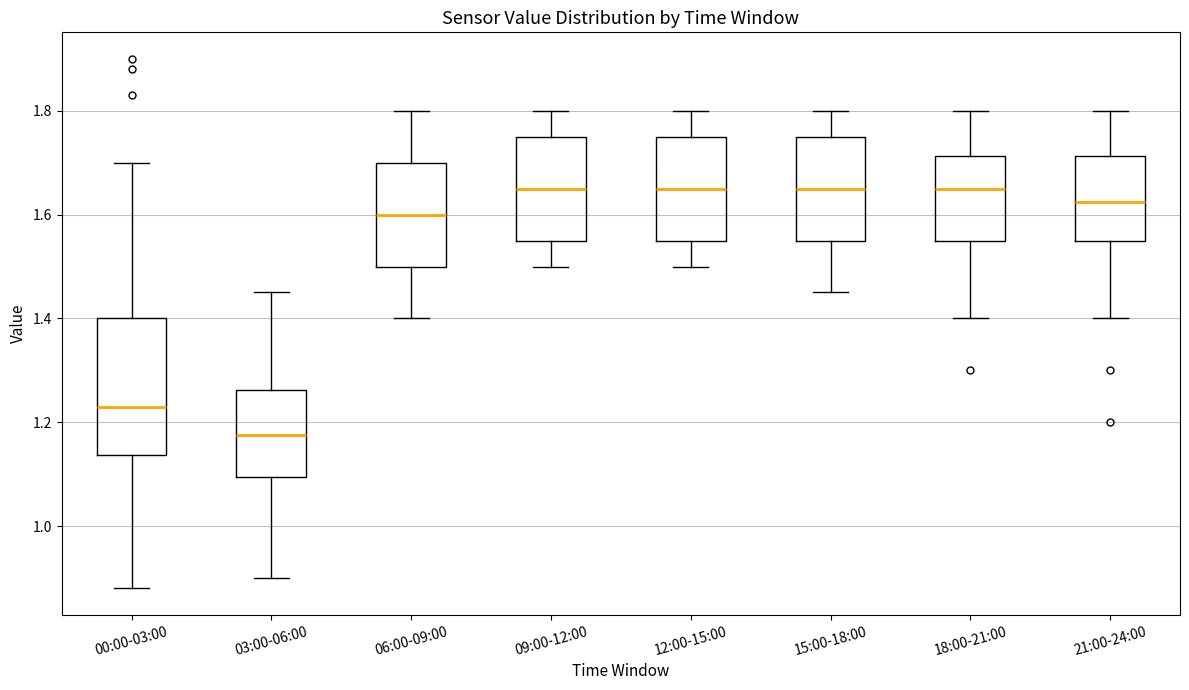

Reading left to right, read every box against the y-axis: the position of its median line, the range the box covers, and the ends of its whiskers. The values are not printed on the chart, so give them approximately, as read against the axis.

00:00-03:00: median 1.24, box 1.14 to 1.40, whiskers 0.88 to 1.70
03:00-06:00: median 1.18, box 1.10 to 1.26, whiskers 0.90 to 1.46
06:00-09:00: median 1.60, box 1.50 to 1.70, whiskers 1.40 to 1.80
09:00-12:00: median 1.66, box 1.56 to 1.76, whiskers 1.50 to 1.80
12:00-15:00: median 1.66, box 1.56 to 1.76, whiskers 1.50 to 1.80
15:00-18:00: median 1.66, box 1.56 to 1.76, whiskers 1.46 to 1.80
18:00-21:00: median 1.66, box 1.56 to 1.72, whiskers 1.40 to 1.80
21:00-24:00: median 1.62, box 1.56 to 1.72, whiskers 1.40 to 1.80